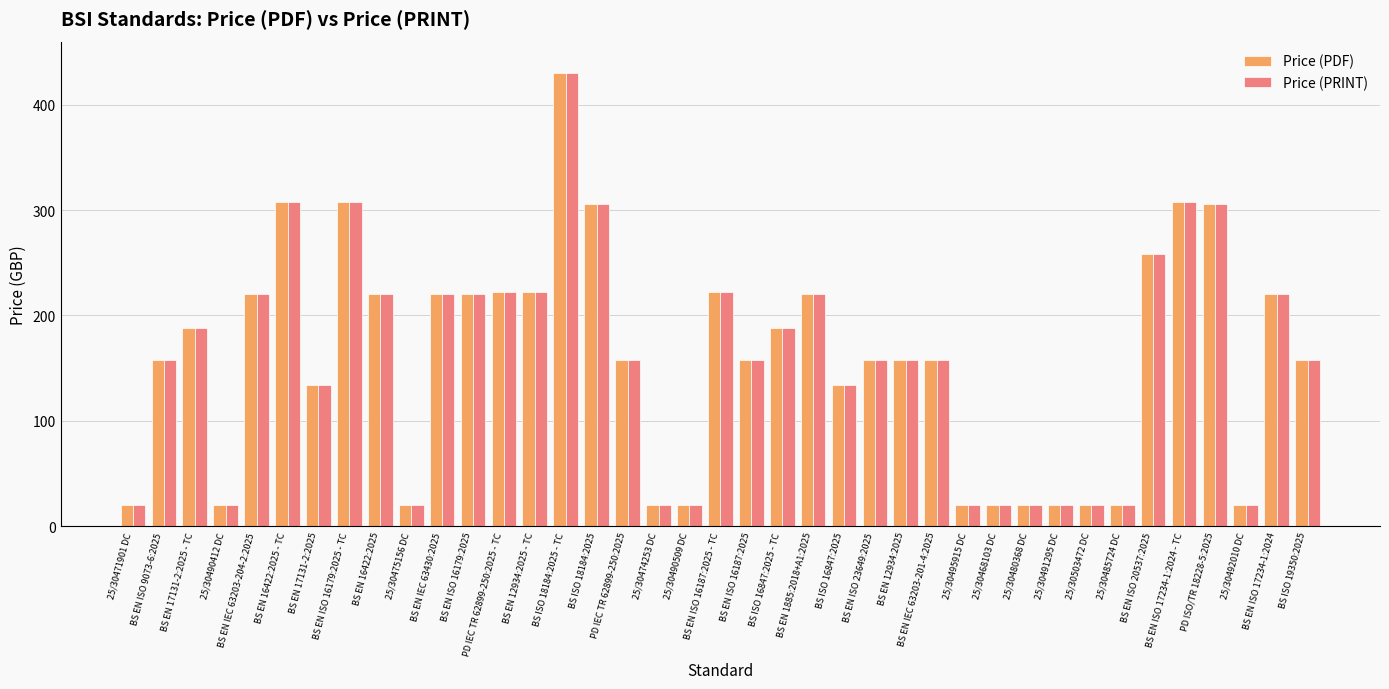

What is the label of the 8th bar from the right?

25/30503472 DC